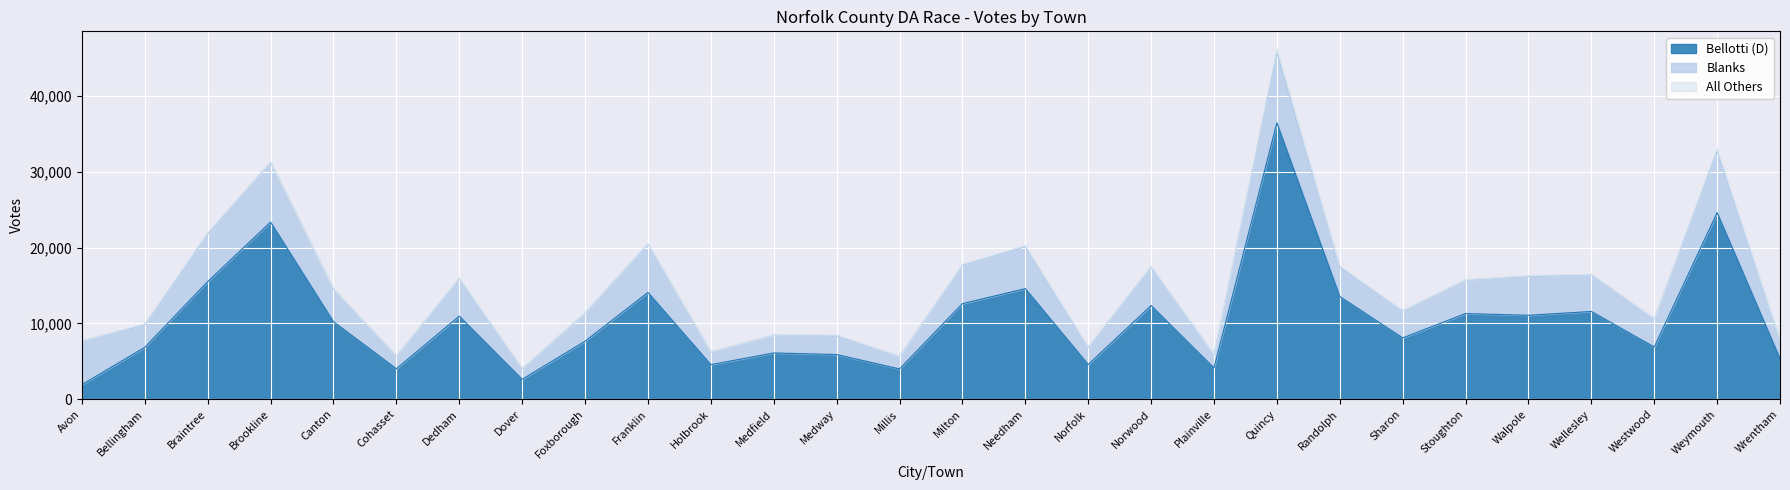

True or false: Blanks and Bellotti (D) intersect in this chart.

True